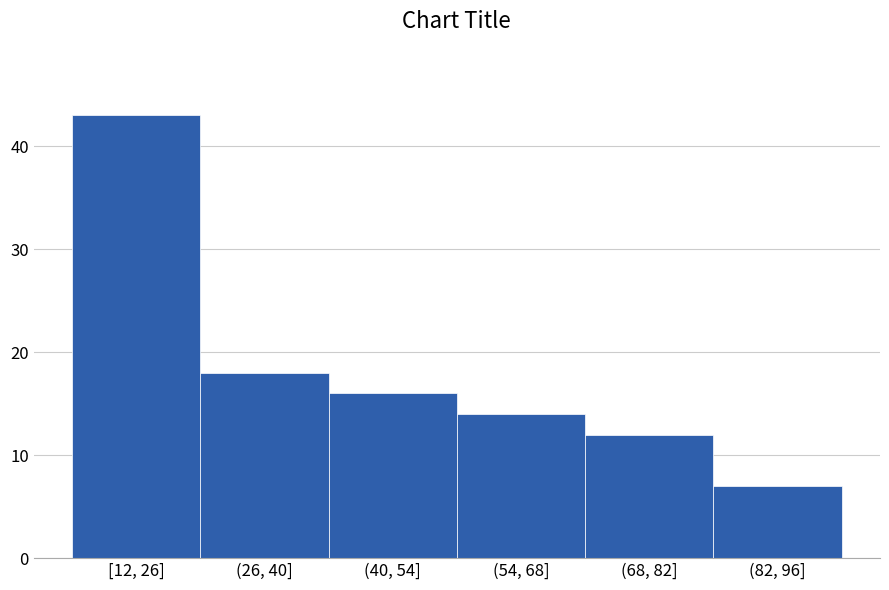

Reading left to right, extract all data points from this chart.

43	18	16	14	12	7